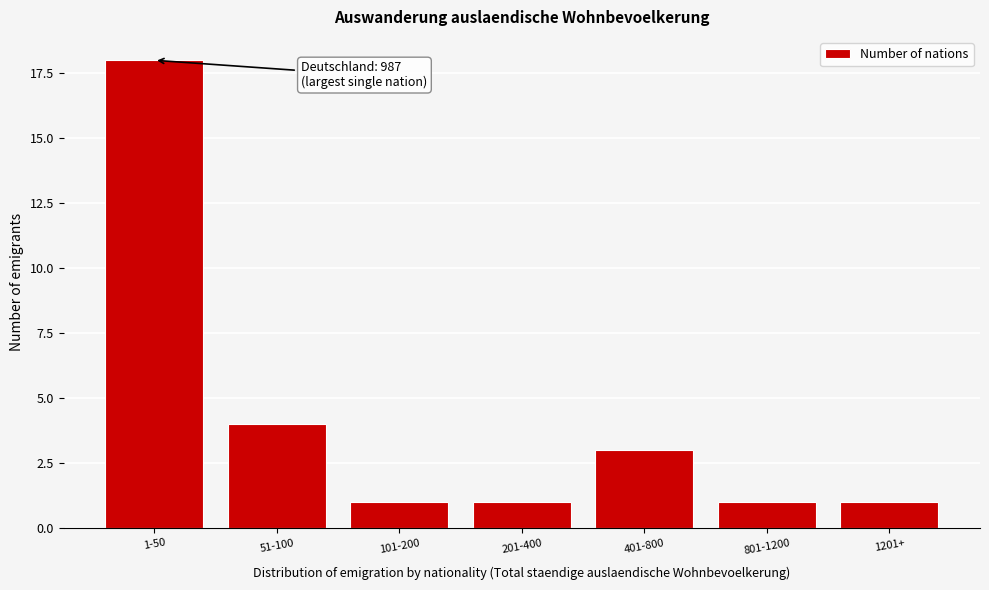

Reading left to right, what are all the values shown in this chart?

1-50=18	51-100=4	101-200=1	201-400=1	401-800=3	801-1200=1	1201+=1